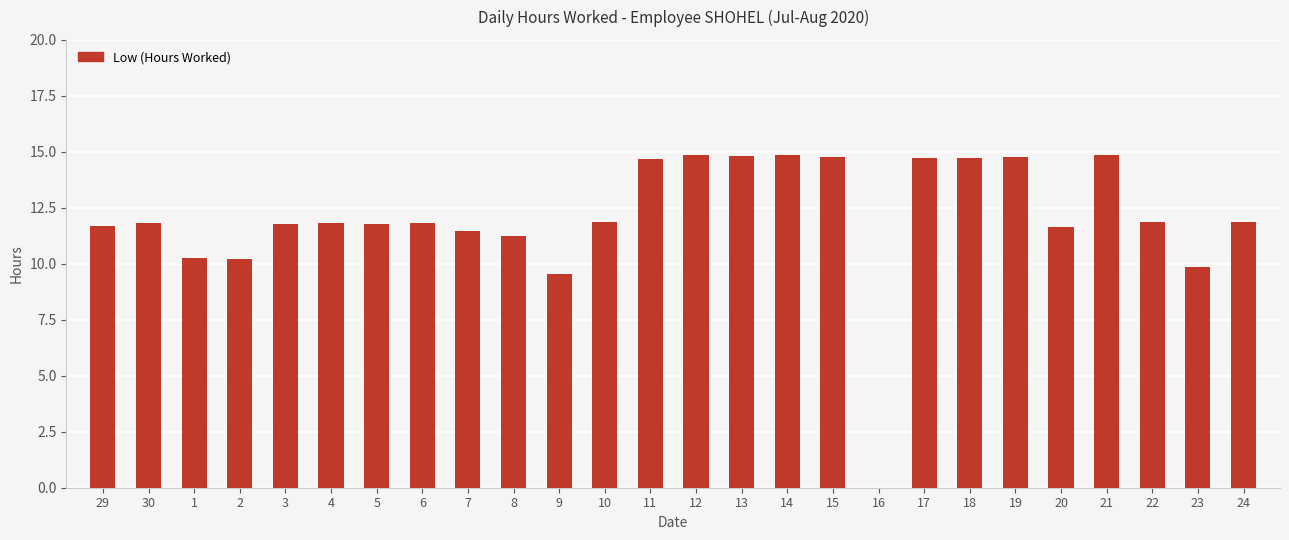

Which has a higher value, 16 or 11?

11